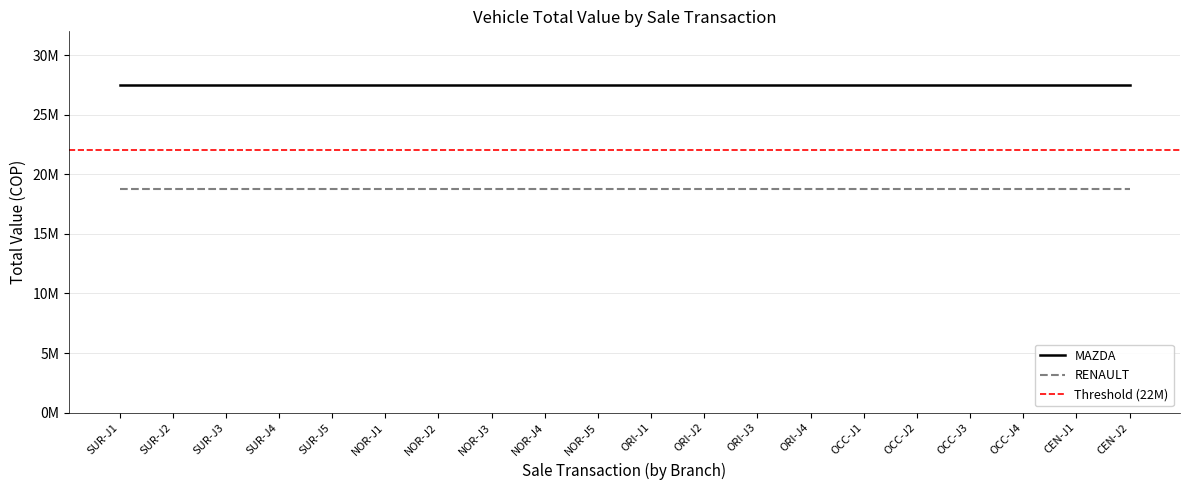

Is this an area chart (filled region under the line)?

No